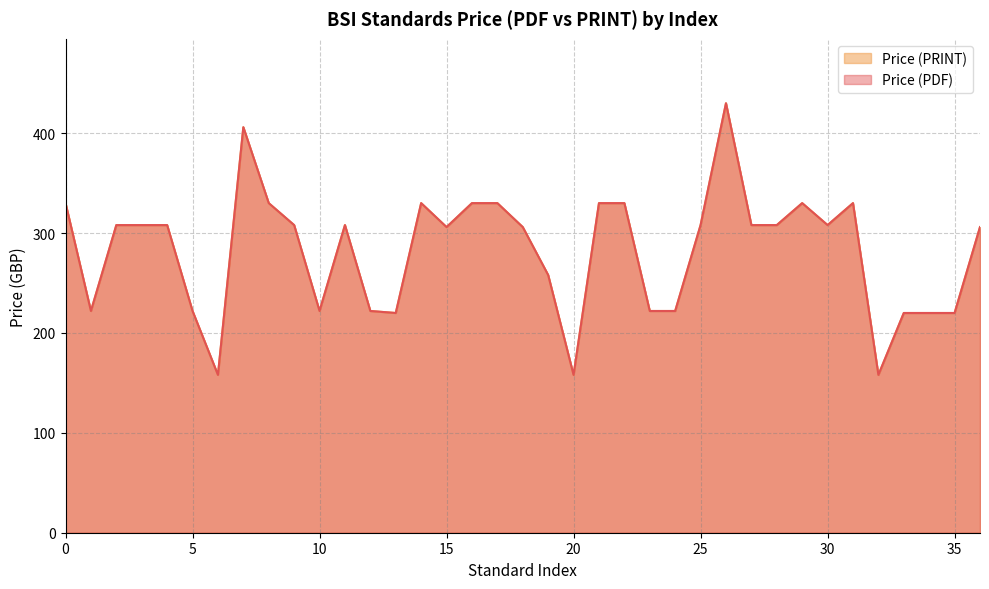

What is the minimum value for Price (PDF)?

158